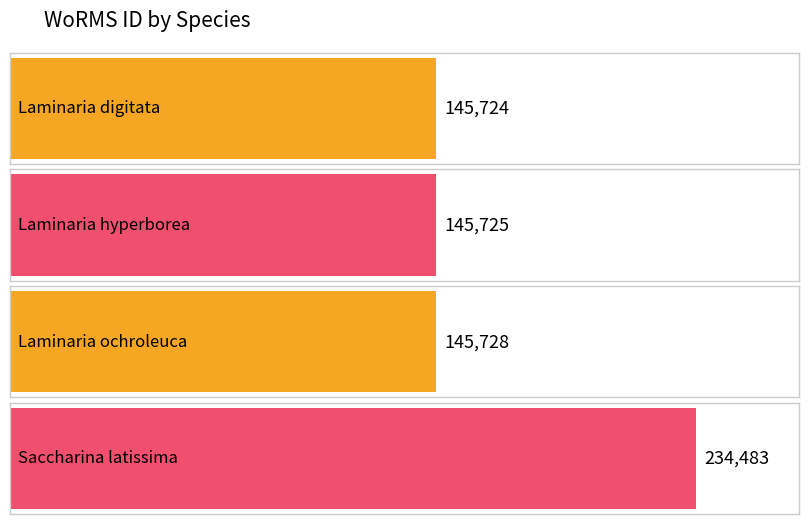

Rank the categories by value from lowest to highest.

Laminaria digitata, Laminaria hyperborea, Laminaria ochroleuca, Saccharina latissima